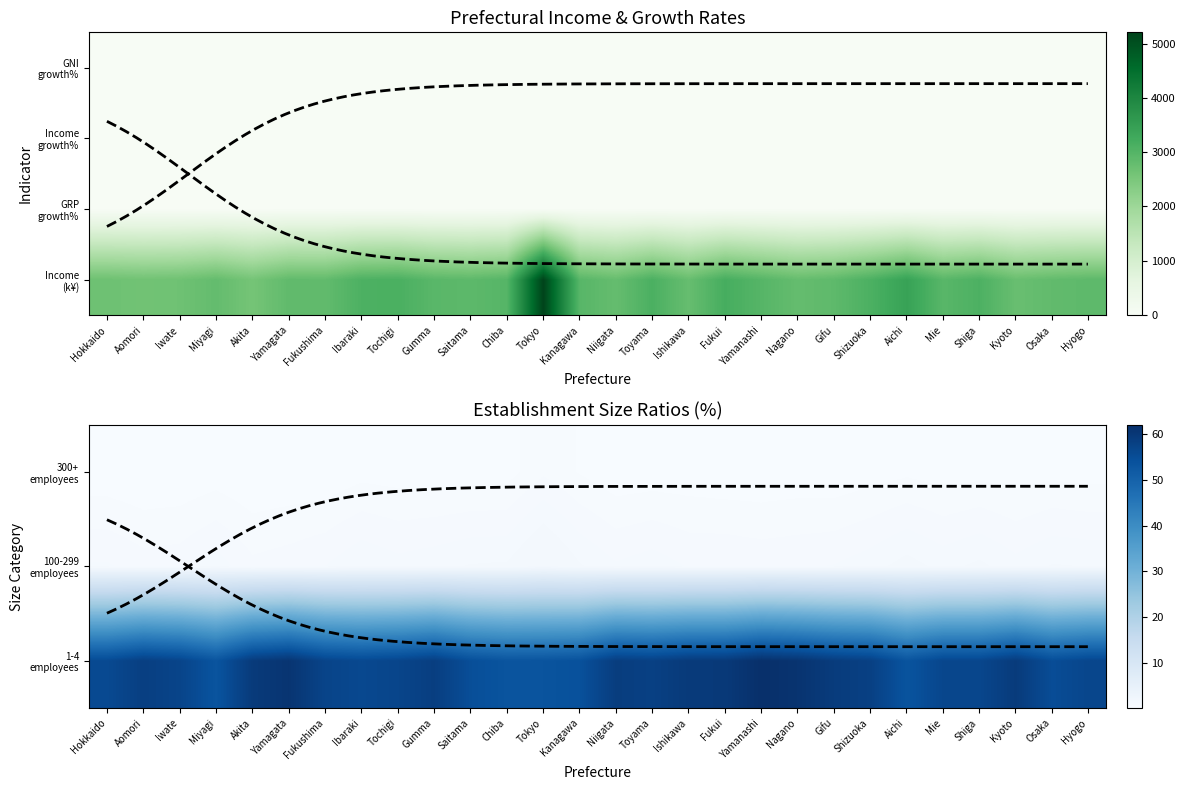

Reading left to right, transcribe all the data shown in this chart.

Hokkaido: Hokkaido=2682.0	Aomori=-4.1	Iwate=-6.6	Miyagi=-4.3	Akita=55.8	Yamagata=0.9	Fukushima=0.2
Aomori: Hokkaido=2633.0	Aomori=-1.6	Iwate=-1.6	Miyagi=-0.5	Akita=58.3	Yamagata=0.7	Fukushima=0.1
Iwate: Hokkaido=2666.0	Aomori=-2.2	Iwate=-5.9	Miyagi=-2.3	Akita=57.0	Yamagata=0.7	Fukushima=0.1
Miyagi: Hokkaido=2803.0	Aomori=-3.7	Iwate=-6.2	Miyagi=-3.7	Akita=53.5	Yamagata=1.0	Fukushima=0.2
Akita: Hokkaido=2583.0	Aomori=-2.1	Iwate=-5.8	Miyagi=-3.6	Akita=59.3	Yamagata=0.7	Fukushima=0.1
Yamagata: Hokkaido=2843.0	Aomori=-0.9	Iwate=-4.1	Miyagi=-1.8	Akita=60.8	Yamagata=0.7	Fukushima=0.1
Fukushima: Hokkaido=2833.0	Aomori=-1.0	Iwate=-4.0	Miyagi=-1.3	Akita=57.1	Yamagata=0.8	Fukushima=0.1
Ibaraki: Hokkaido=3098.0	Aomori=-2.2	Iwate=-6.1	Miyagi=-3.0	Akita=56.1	Yamagata=1.1	Fukushima=0.3
Tochigi: Hokkaido=3132.0	Aomori=-4.2	Iwate=-8.3	Miyagi=-4.6	Akita=56.9	Yamagata=0.9	Fukushima=0.2
Gumma: Hokkaido=2937.0	Aomori=-6.5	Iwate=-10.2	Miyagi=-6.4	Akita=58.5	Yamagata=1.0	Fukushima=0.2
Saitama: Hokkaido=2890.0	Aomori=-2.9	Iwate=-4.0	Miyagi=-2.3	Akita=54.8	Yamagata=1.1	Fukushima=0.2
Chiba: Hokkaido=2988.0	Aomori=-2.6	Iwate=-2.5	Miyagi=-1.4	Akita=53.4	Yamagata=1.1	Fukushima=0.2
Tokyo: Hokkaido=5214.0	Aomori=-4.7	Iwate=-9.2	Miyagi=-6.9	Akita=53.5	Yamagata=1.5	Fukushima=0.6
Kanagawa: Hokkaido=2961.0	Aomori=-3.2	Iwate=-5.2	Miyagi=-3.8	Akita=54.2	Yamagata=1.1	Fukushima=0.3
Niigata: Hokkaido=2784.0	Aomori=-3.5	Iwate=-6.7	Miyagi=-3.9	Akita=58.7	Yamagata=0.9	Fukushima=0.2
Toyama: Hokkaido=3120.0	Aomori=-3.2	Iwate=-6.8	Miyagi=-3.9	Akita=58.0	Yamagata=1.0	Fukushima=0.2
Ishikawa: Hokkaido=2770.0	Aomori=-4.6	Iwate=-6.1	Miyagi=-4.0	Akita=59.5	Yamagata=0.8	Fukushima=0.2
Fukui: Hokkaido=3182.0	Aomori=-3.3	Iwate=-6.1	Miyagi=-3.9	Akita=59.6	Yamagata=0.8	Fukushima=0.2
Yamanashi: Hokkaido=2982.0	Aomori=0.2	Iwate=-2.6	Miyagi=-0.2	Akita=62.0	Yamagata=0.8	Fukushima=0.1
Nagano: Hokkaido=2788.0	Aomori=-3.0	Iwate=-6.0	Miyagi=-3.0	Akita=61.0	Yamagata=0.8	Fukushima=0.2
Gifu: Hokkaido=2875.0	Aomori=-3.3	Iwate=-6.1	Miyagi=-3.5	Akita=59.1	Yamagata=0.8	Fukushima=0.2
Shizuoka: Hokkaido=3110.0	Aomori=-4.0	Iwate=-8.8	Miyagi=-4.5	Akita=58.0	Yamagata=1.0	Fukushima=0.2
Aichi: Hokkaido=3428.0	Aomori=-2.8	Iwate=-7.2	Miyagi=-3.2	Akita=53.5	Yamagata=1.2	Fukushima=0.3
Mie: Hokkaido=2948.0	Aomori=1.6	Iwate=-2.2	Miyagi=0.5	Akita=56.6	Yamagata=1.0	Fukushima=0.2
Shiga: Hokkaido=3097.0	Aomori=-2.3	Iwate=-7.3	Miyagi=-3.3	Akita=56.6	Yamagata=1.1	Fukushima=0.3
Kyoto: Hokkaido=2745.0	Aomori=-5.6	Iwate=-8.7	Miyagi=-6.6	Akita=59.3	Yamagata=0.9	Fukushima=0.2
Osaka: Hokkaido=2830.0	Aomori=-3.9	Iwate=-8.0	Miyagi=-4.4	Akita=55.1	Yamagata=1.1	Fukushima=0.3
Hyogo: Hokkaido=2887.0	Aomori=-2.6	Iwate=-5.7	Miyagi=-3.3	Akita=56.7	Yamagata=1.1	Fukushima=0.2